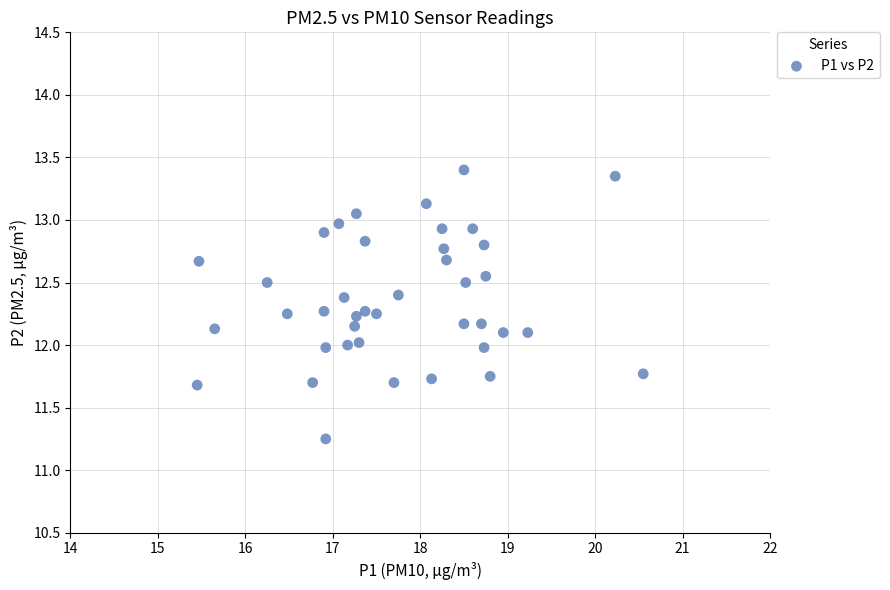

What is the range of X values (max minus min)?

5.1